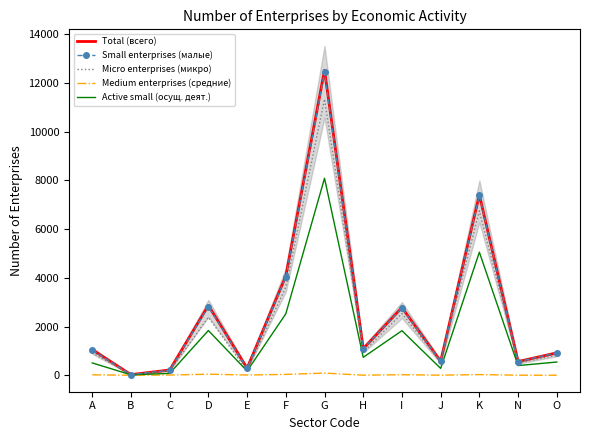

Where is Micro enterprises (микро) nearest to the value 5683?

K